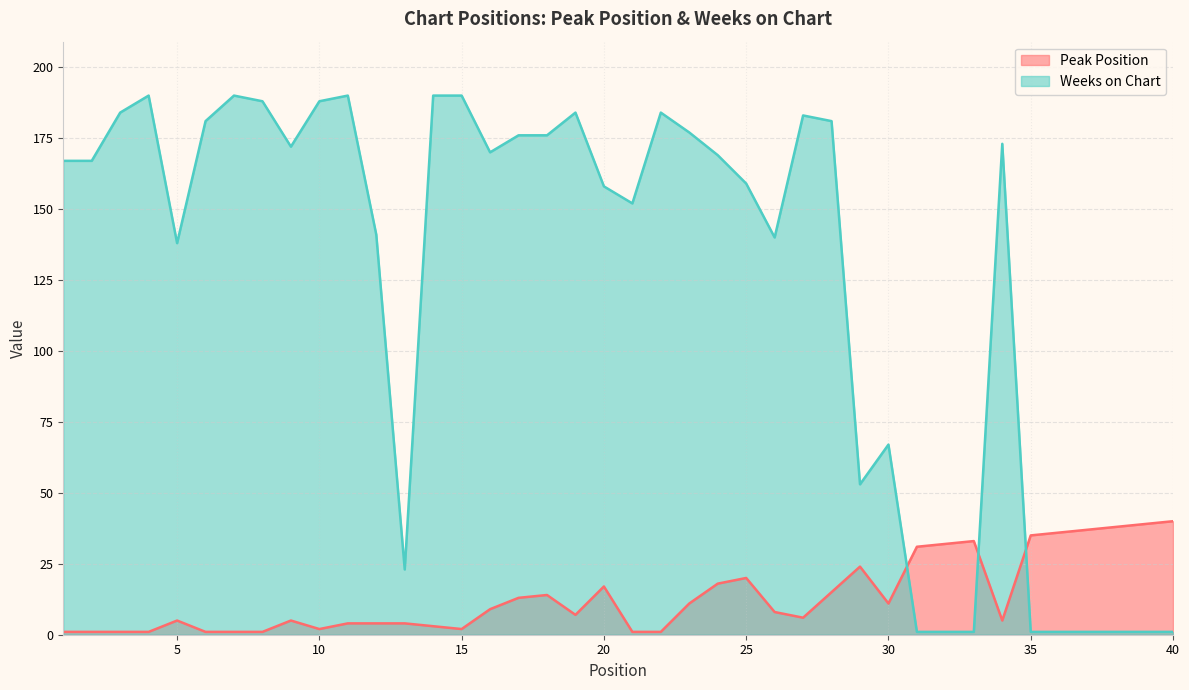

What are all the series names shown in the legend?

Peak Position, Weeks on Chart